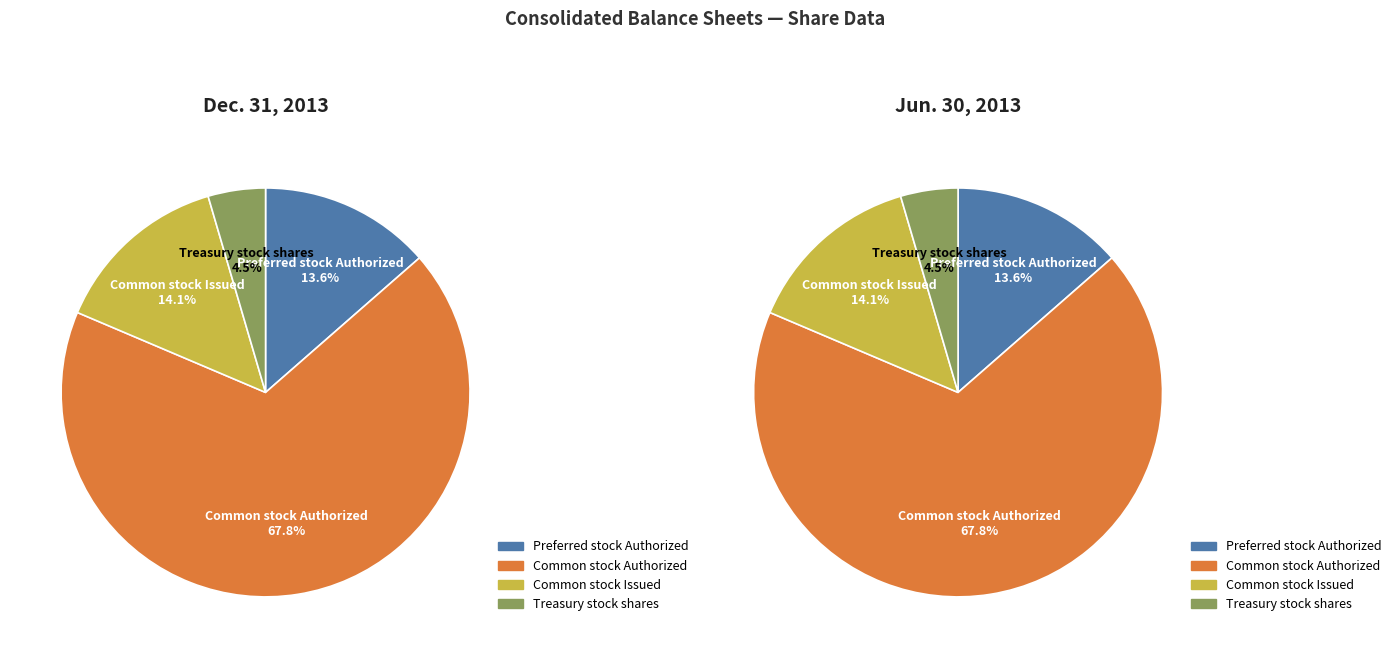

To the nearest percent, what is the difference between the Preferred stock Authorized and Treasury stock shares slice percentages?

9%